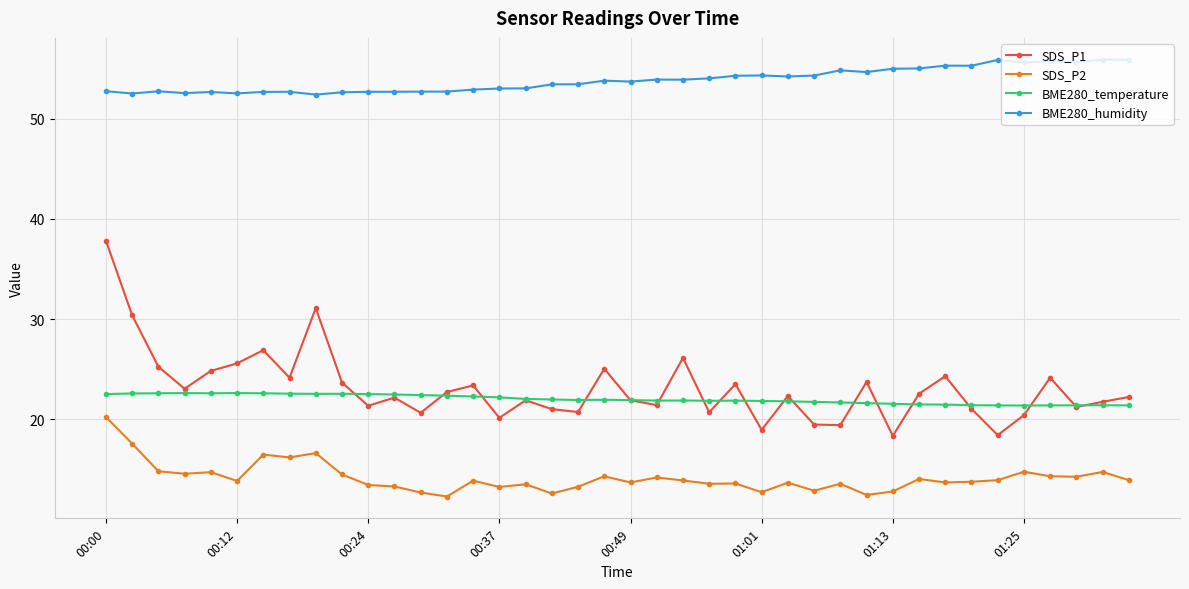

What is the value of the SDS_P1 point at the 9th from the left?

31.1